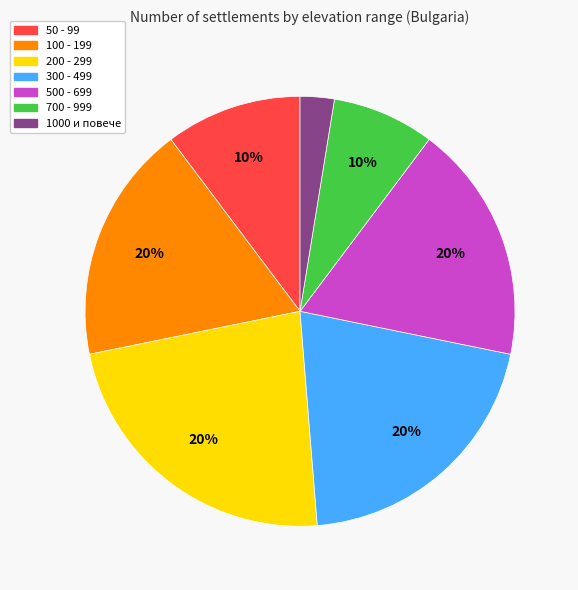

Is it true that гр. is 17% of the pie?

False